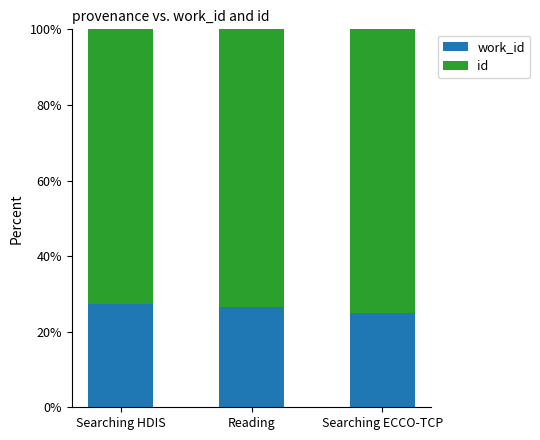

What is the total value across all series at Reading?

100.0